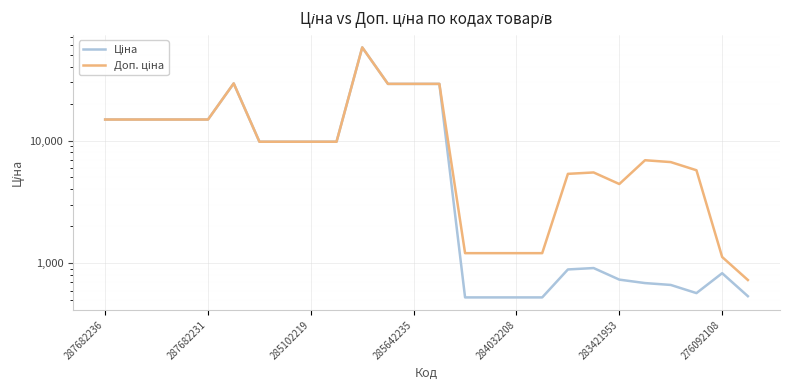

True or false: Ціна has a value of 528.2 at 17.

True